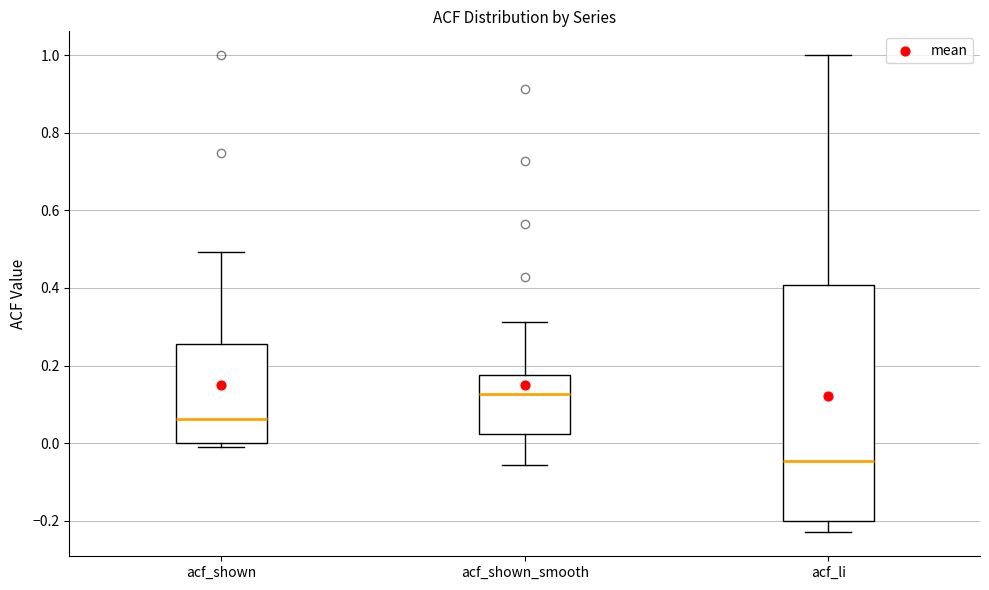

Which box is the tallest, from its lower edge to its upper edge?

acf_li